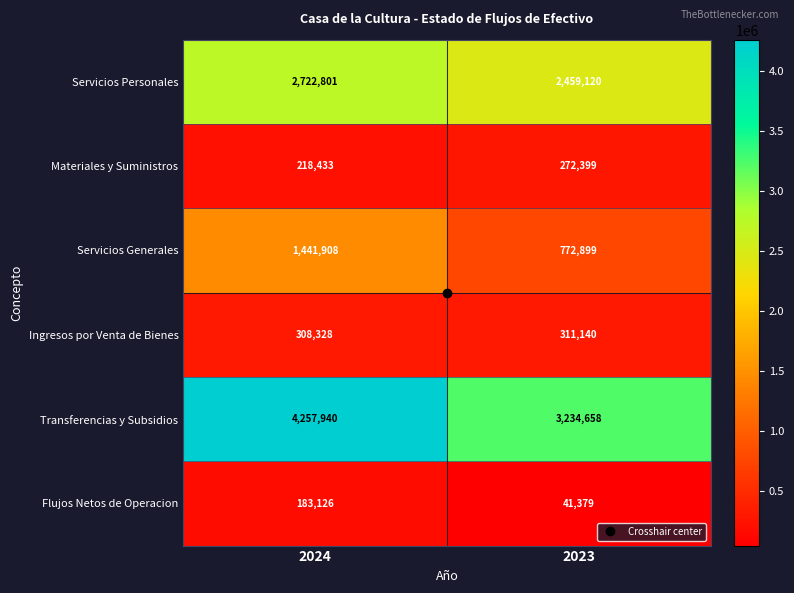

Where is Materiales y Suministros nearest to the value 245416?

2024